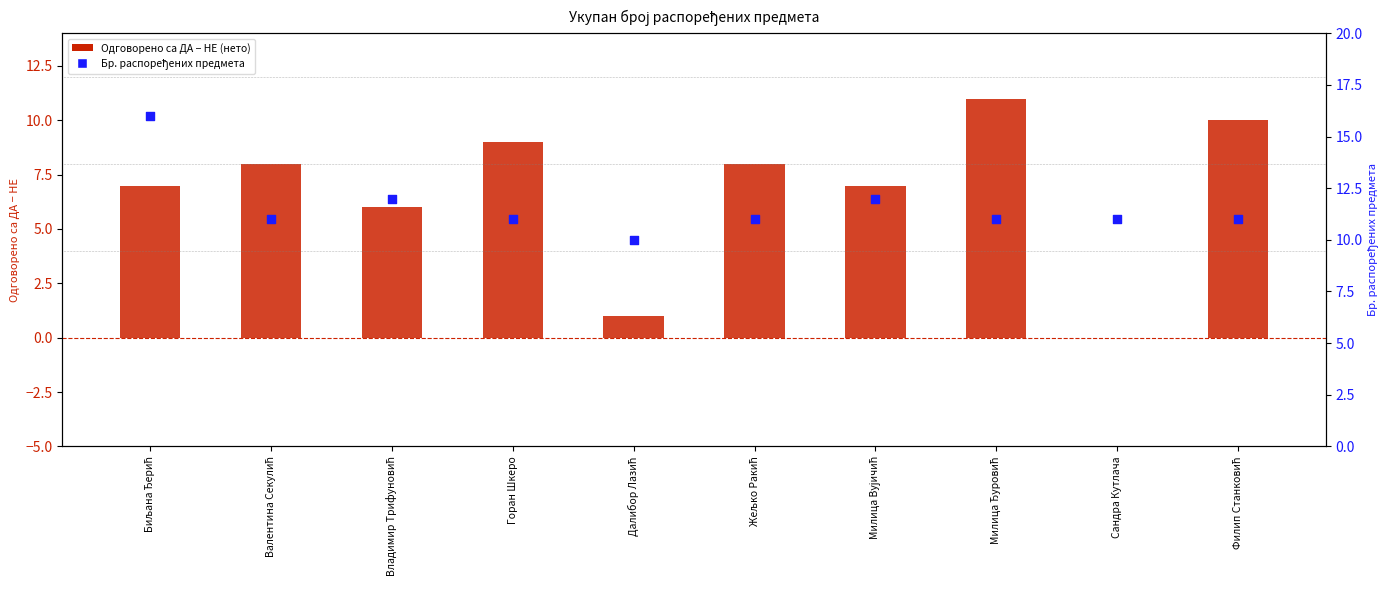

What is the total value across all series at Далибор Лазић?

11